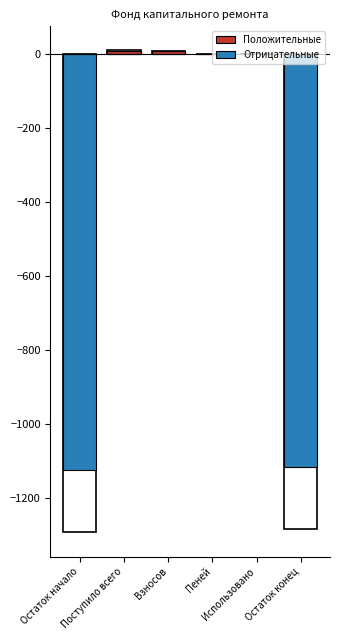

What is the spread (max minus min) of values at Остаток начало?

1124.1